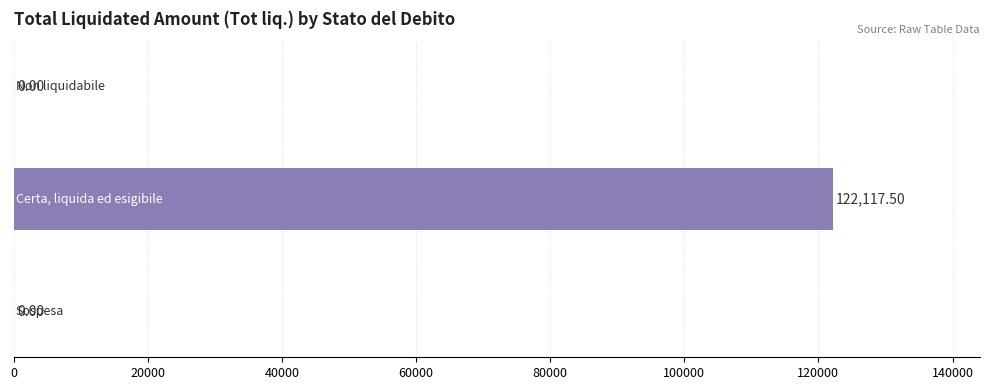

Does the chart contain stacked bars?

No